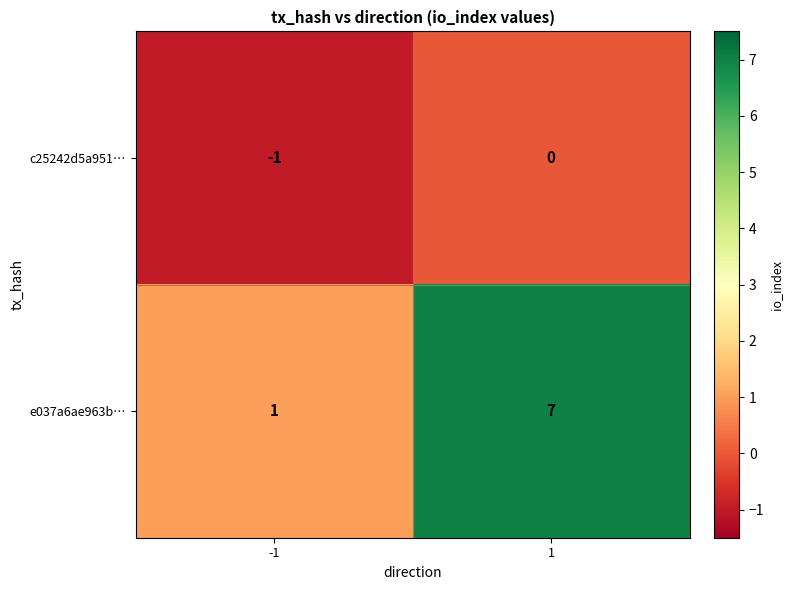

Which series has the largest total across all categories?

e037a6ae963b…